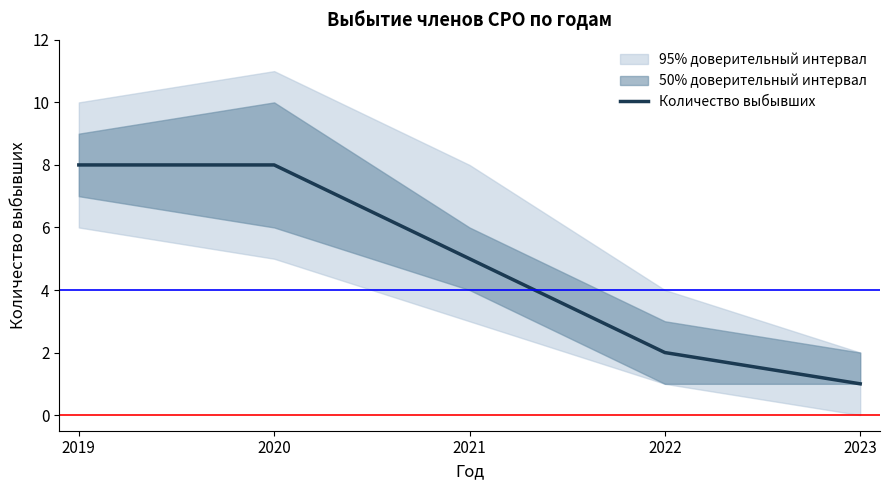

The chart shows a value of 5 at 2021. True or false?

True